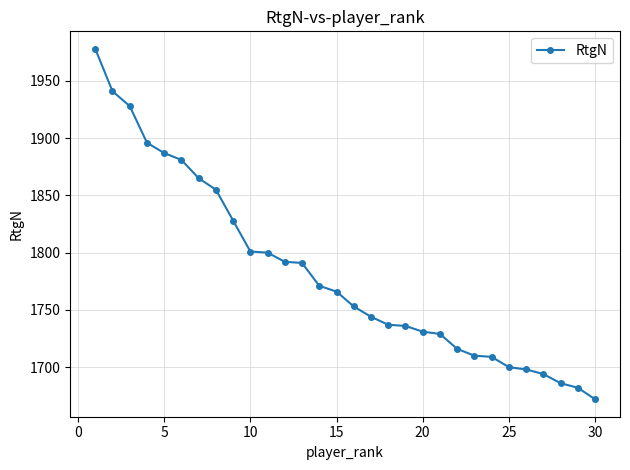

What is the sum of all values?

53477